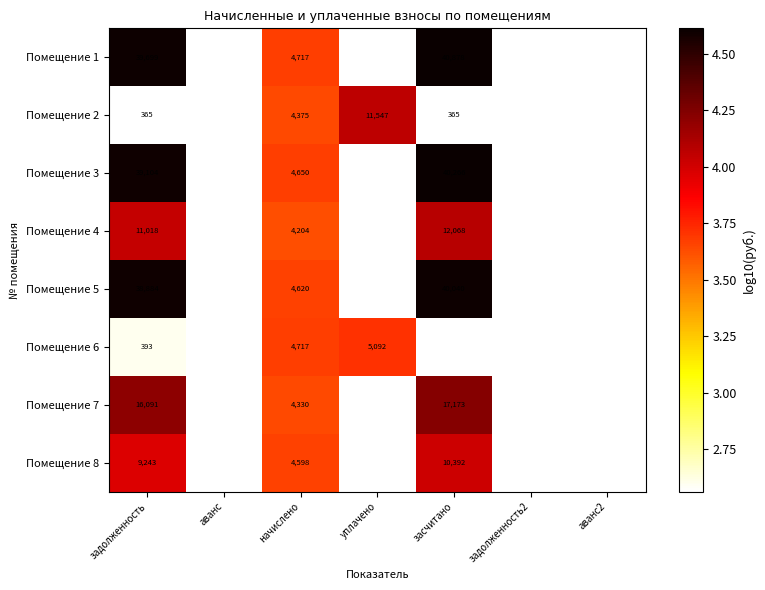

At which category does the chart reach its minimum across all series?

задолженность